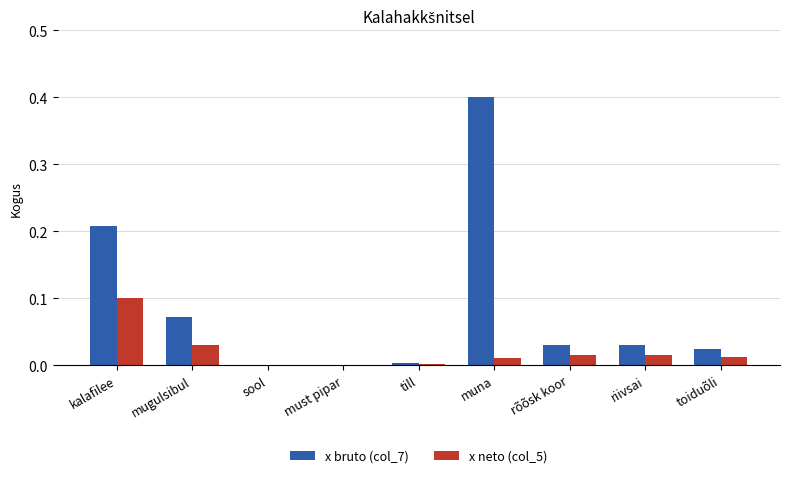

At which category is the sum across all series the highest?

muna